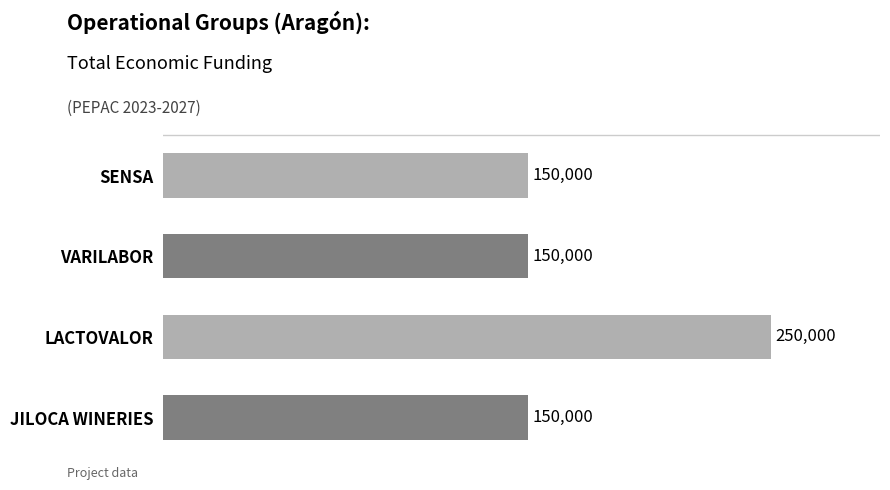

How many values are between 150000 and 250000?

4